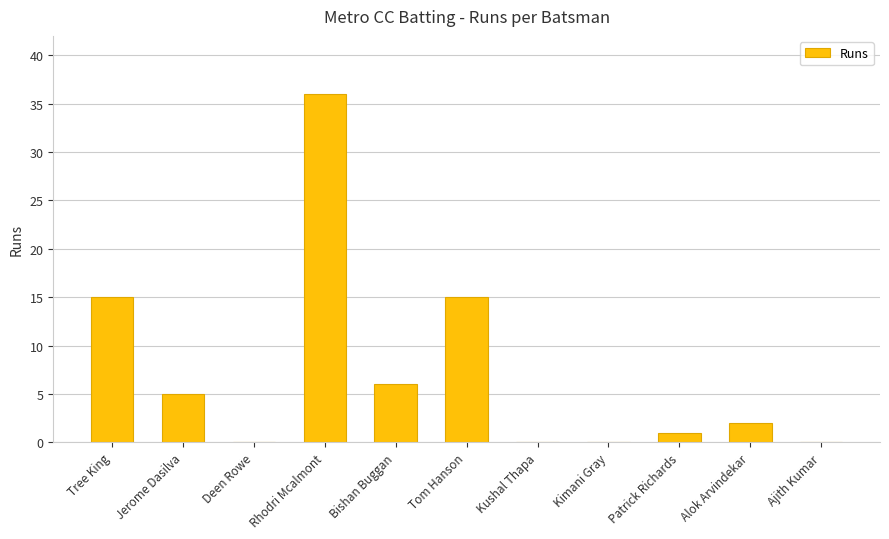

Is it true that the value at Kushal Thapa is 0?

True